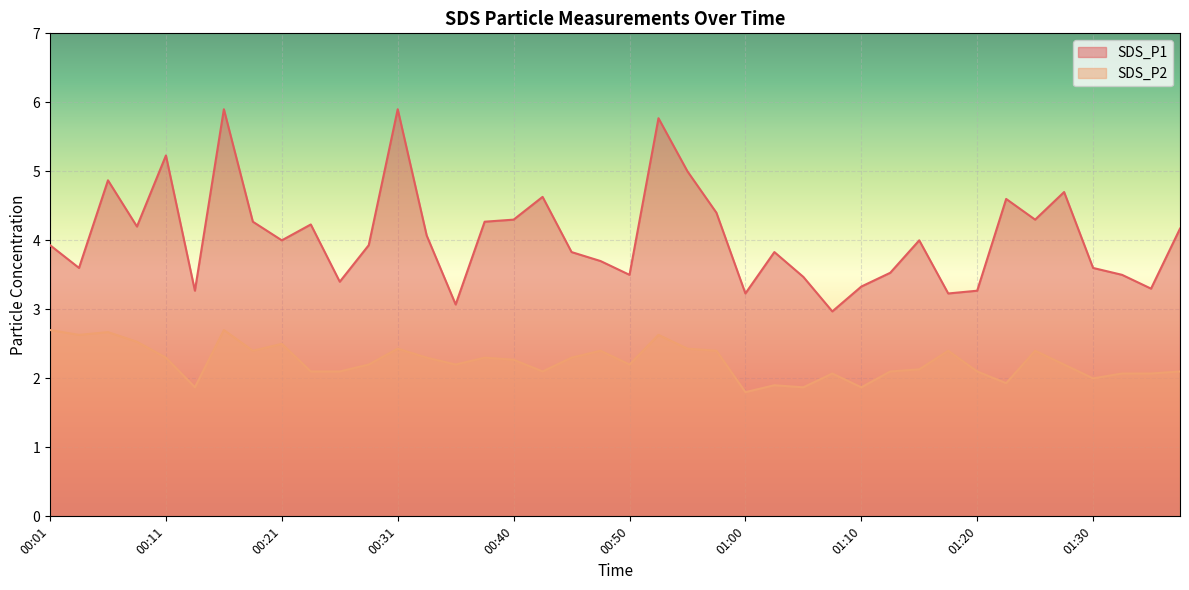

In SDS_P2, how many points are higher than both neighbors (excluding endpoints)?

11